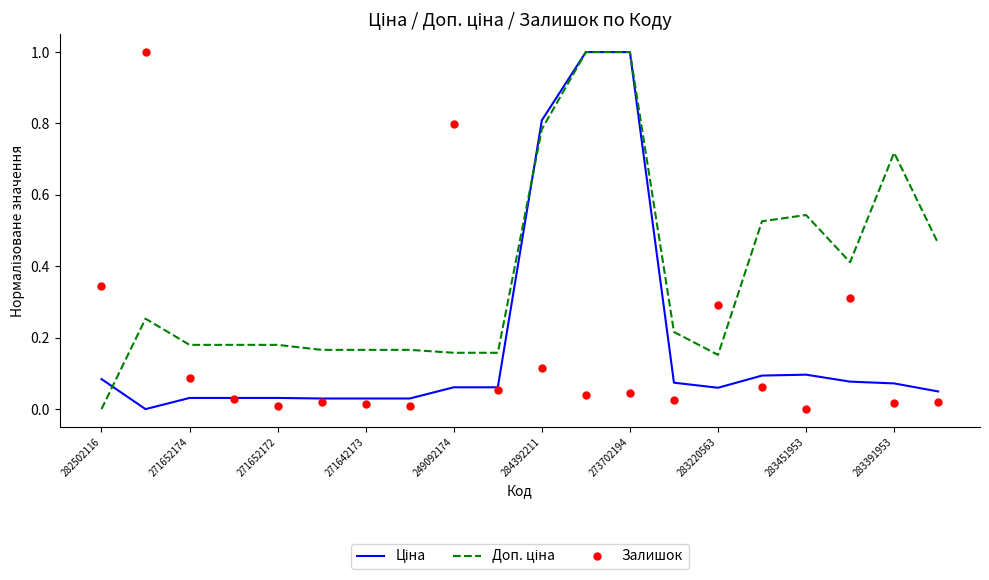

At how many categories does at least one series exceed 0?

20